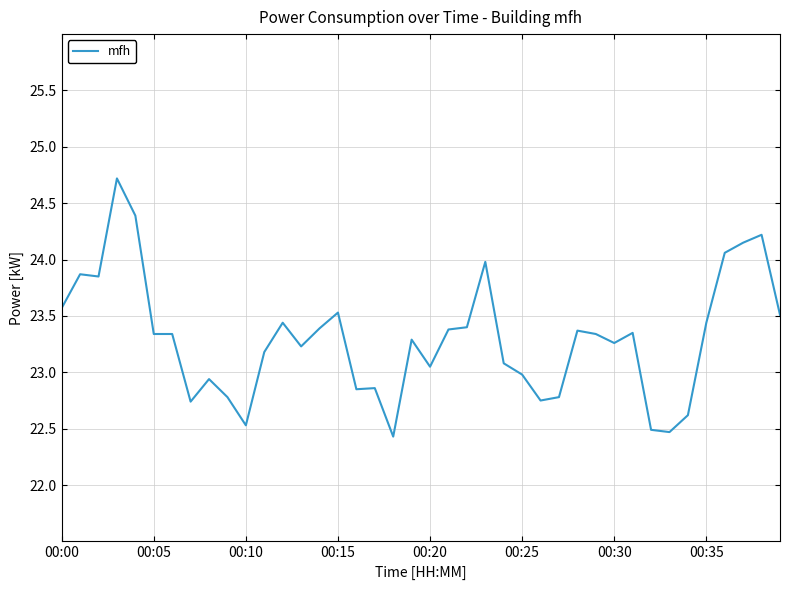

How many lines are shown in the chart?

1